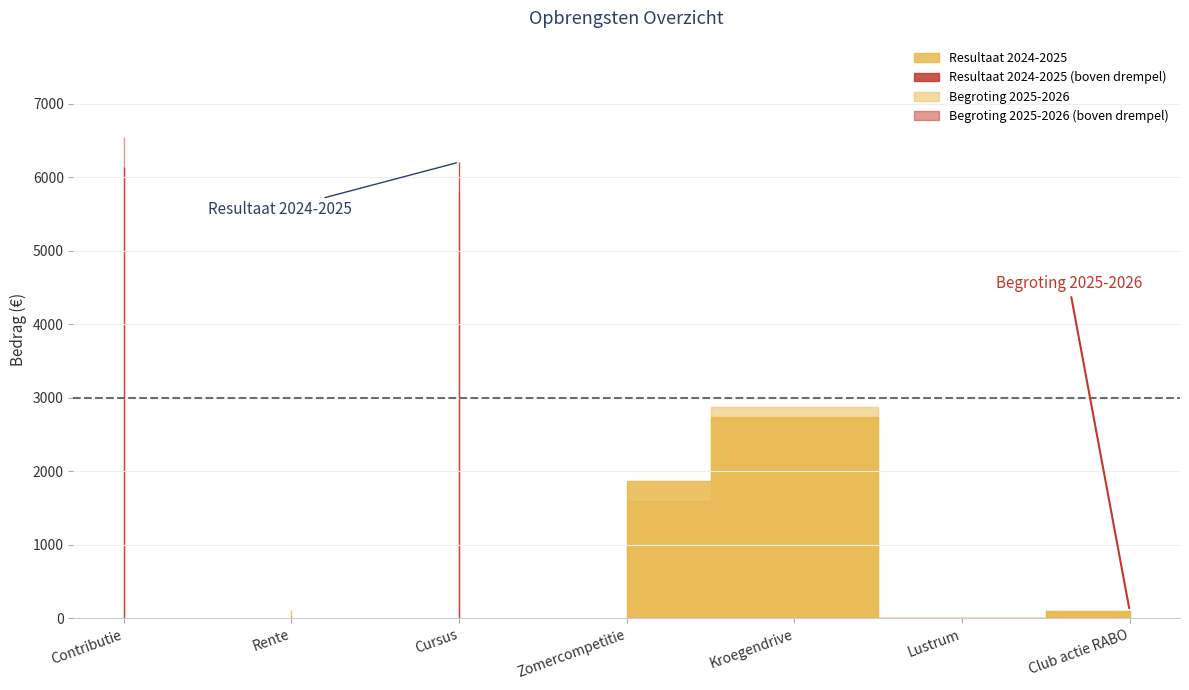

Reading right to left, transcribe all the data shown in this chart.

Resultaat 2024-2025: Club actie RABO=100	Lustrum=0	Kroegendrive=2733	Zomercompetitie=1875	Cursus=6207	Rente=112	Contributie=6141
Begroting 2025-2026: Club actie RABO=100	Lustrum=0	Kroegendrive=2880	Zomercompetitie=1600	Cursus=5800	Rente=50	Contributie=6550